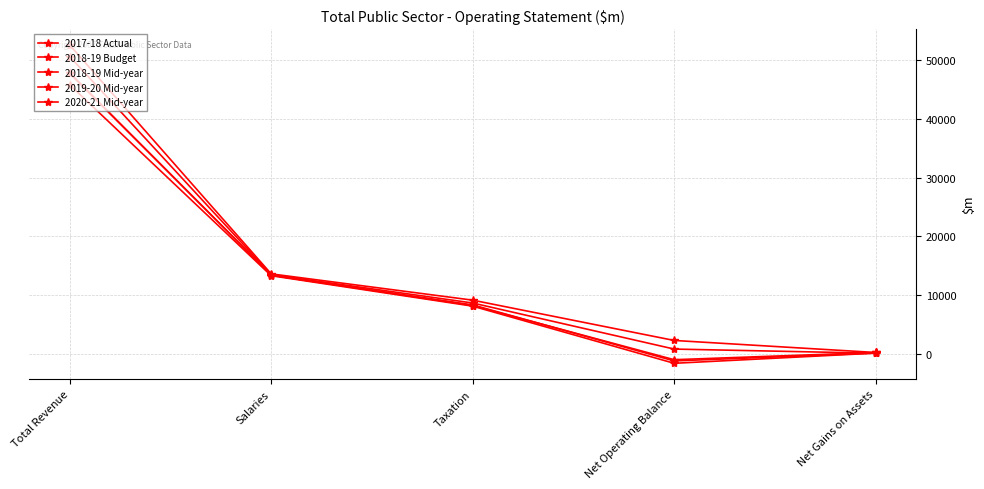

What is the difference between the highest and lowest values at Taxation?

1020